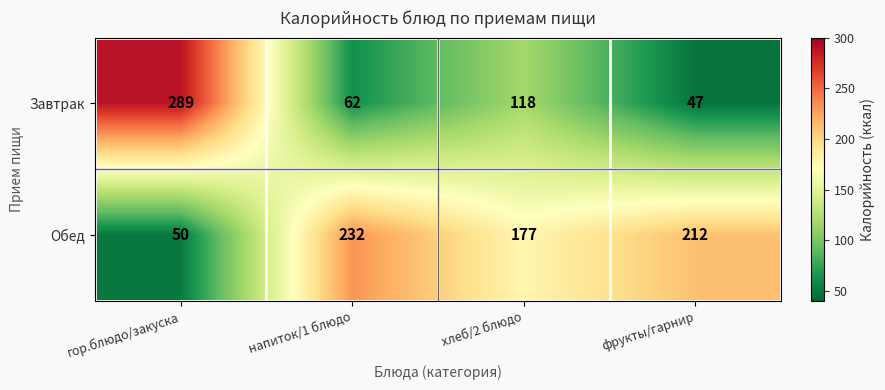

Between гор.блюдо/закуска and напиток/1 блюдо, which series saw the biggest shift?

Завтрак